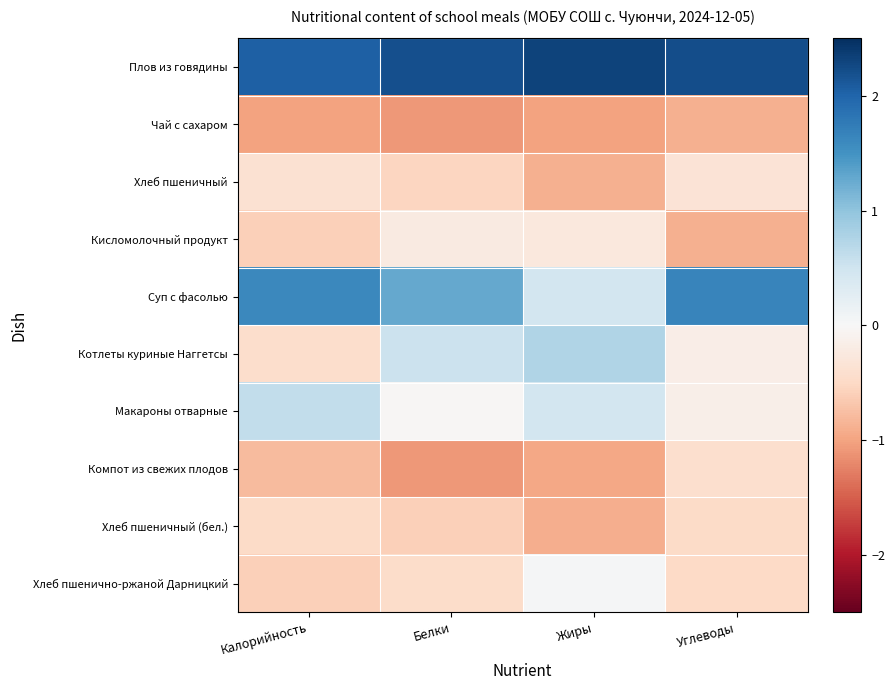

Which series has the largest total across all categories?

Плов из говядины